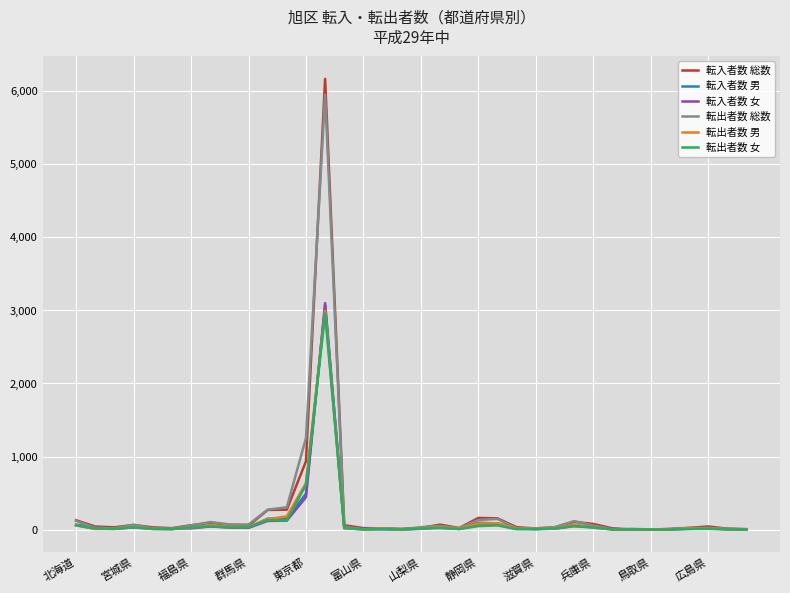

What is the greatest value displayed?

6166